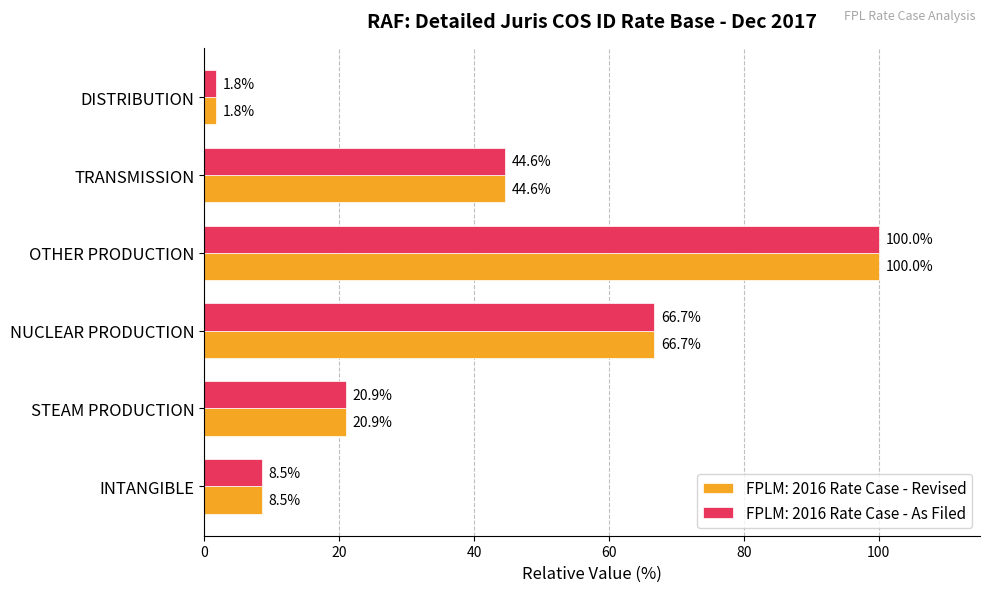

Count the number of categories in the chart.

6